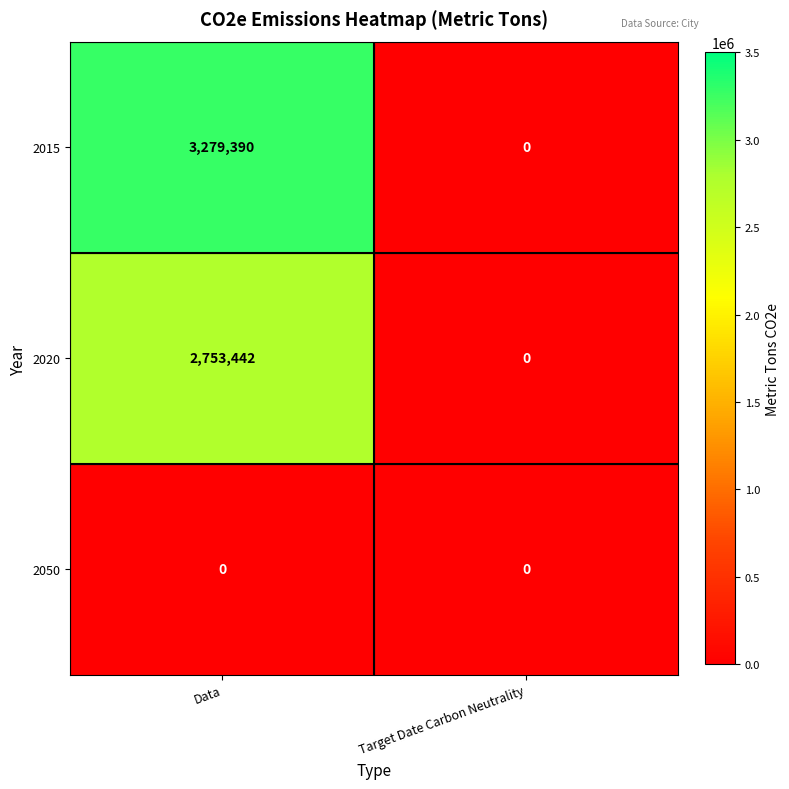

List the series in order of their overall mean, lowest first.

2050, 2020, 2015